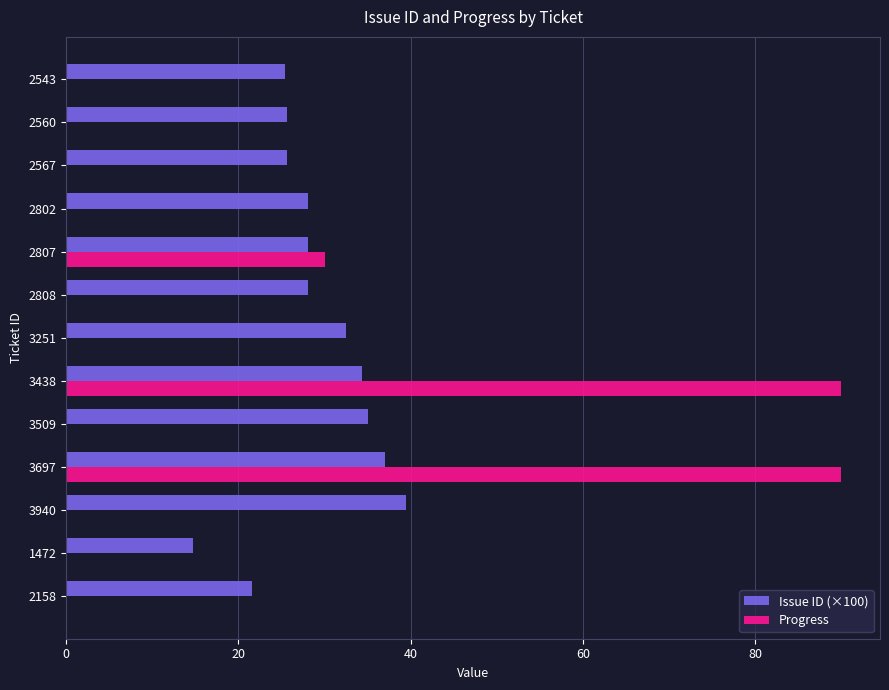

What is the maximum value shown in the chart?

90.0